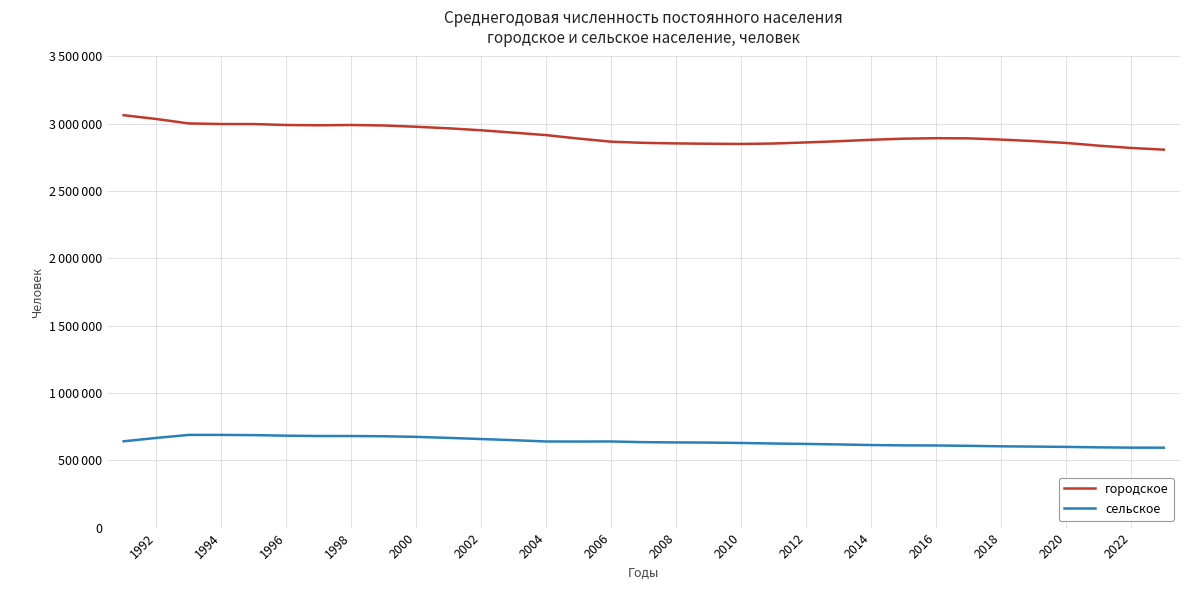

What is the sum of all городское values?

96192174